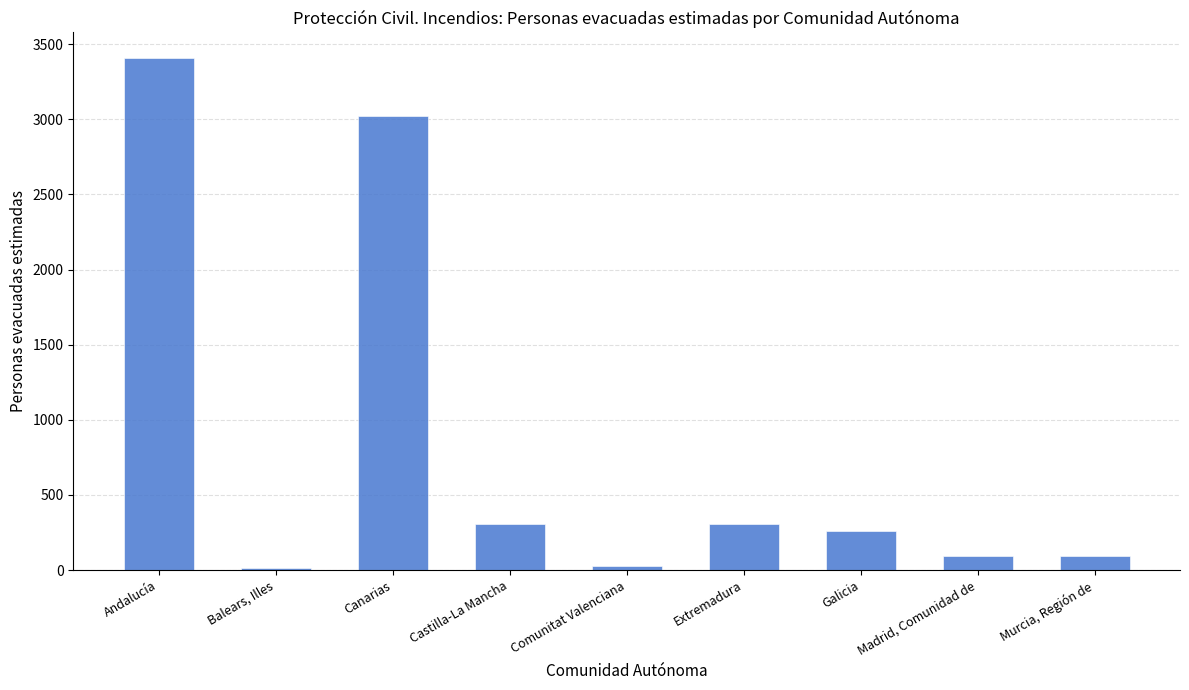

Approximately how many times larger is the value at Comunitat Valenciana compared to Castilla-La Mancha?

0.1